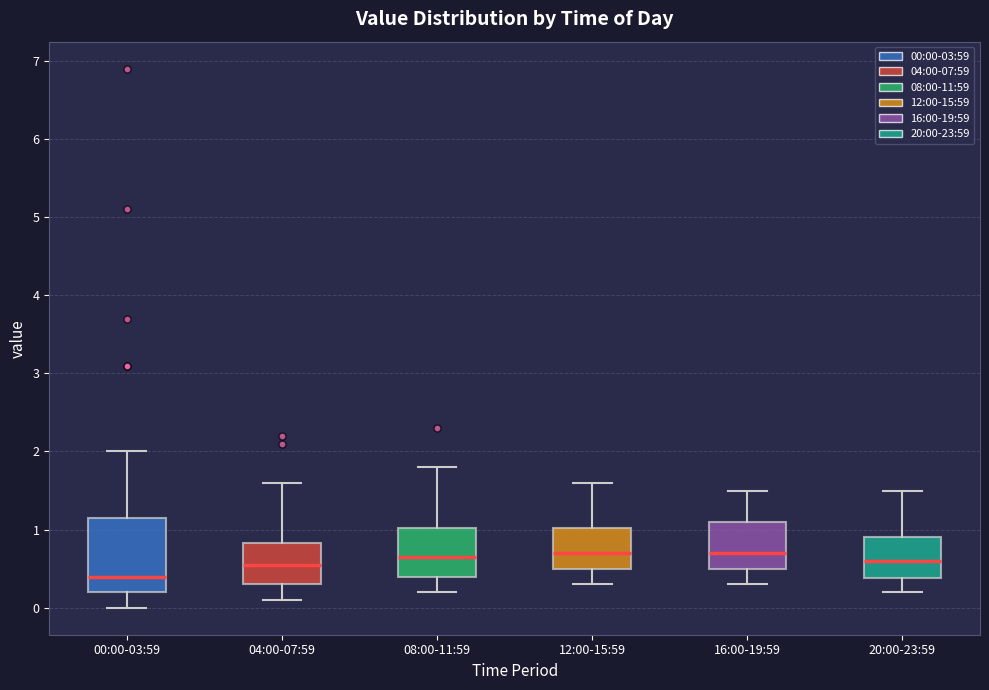

Which box is the tallest, from its lower edge to its upper edge?

00:00-03:59